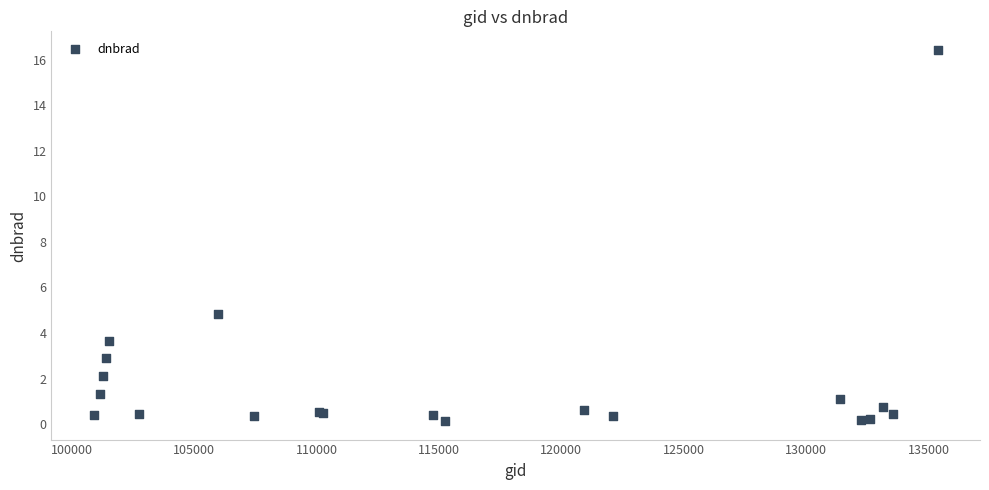

What Y value in the scatter plot is closest to 8?

4.8